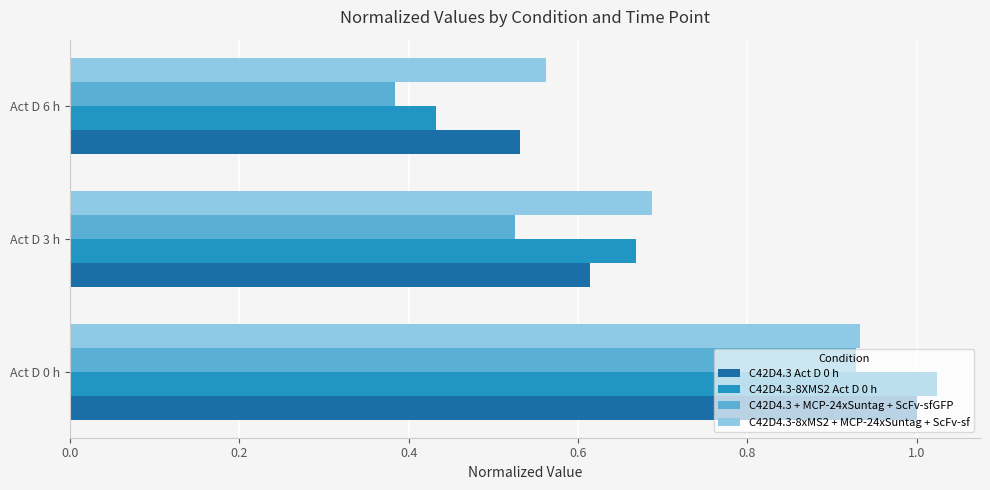

List the labels in order of C42D4.3-8XMS2 Act D 0 h value, largest first.

Act D 0 h, Act D 3 h, Act D 6 h